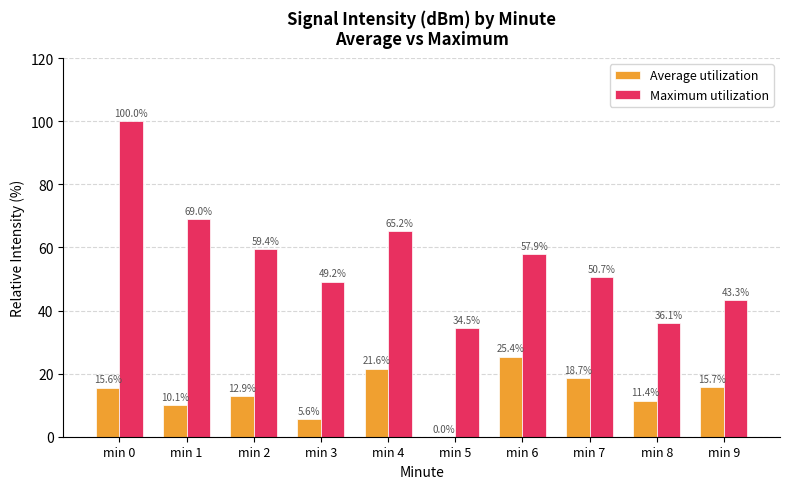

The value of Maximum utilization at min 9 is 14.4. True or false?

False